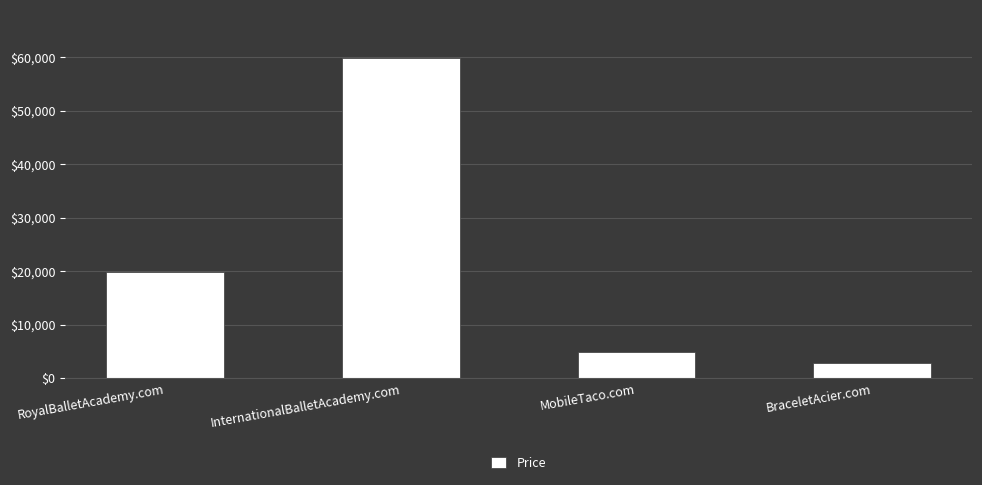

What is the sum of all values?

87552